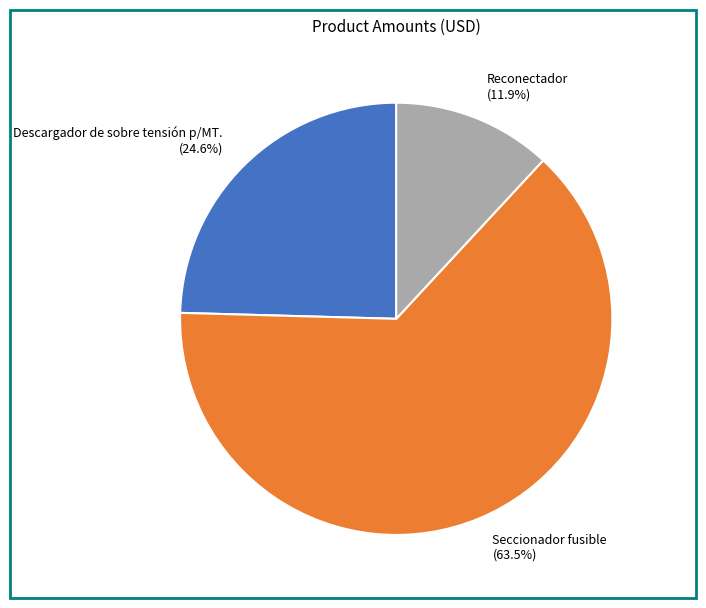

What is the total percentage of Seccionador fusible and Descargador de sobre tensión p/MT.?

88.1%